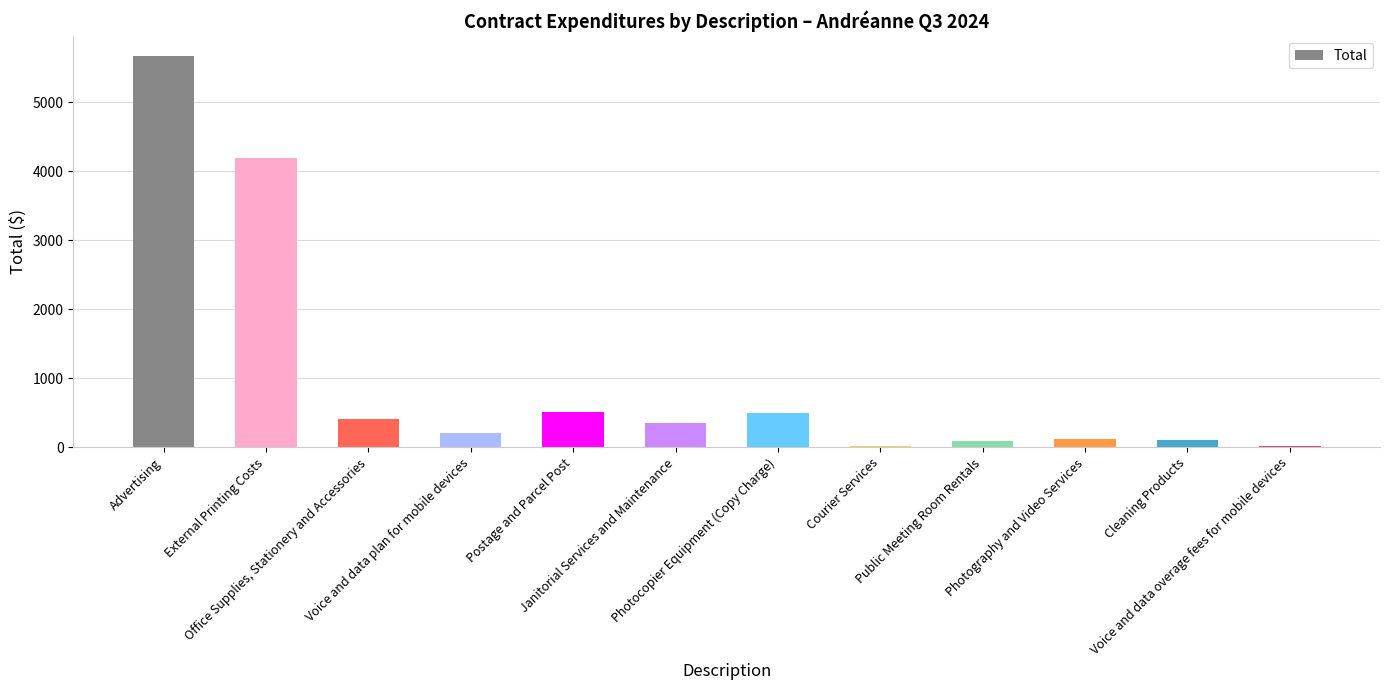

List the labels in order of value, largest first.

Advertising, External Printing Costs, Postage and Parcel Post, Photocopier Equipment (Copy Charge), Office Supplies, Stationery and Accessories, Janitorial Services and Maintenance, Voice and data plan for mobile devices, Photography and Video Services, Cleaning Products, Public Meeting Room Rentals, Voice and data overage fees for mobile devices, Courier Services